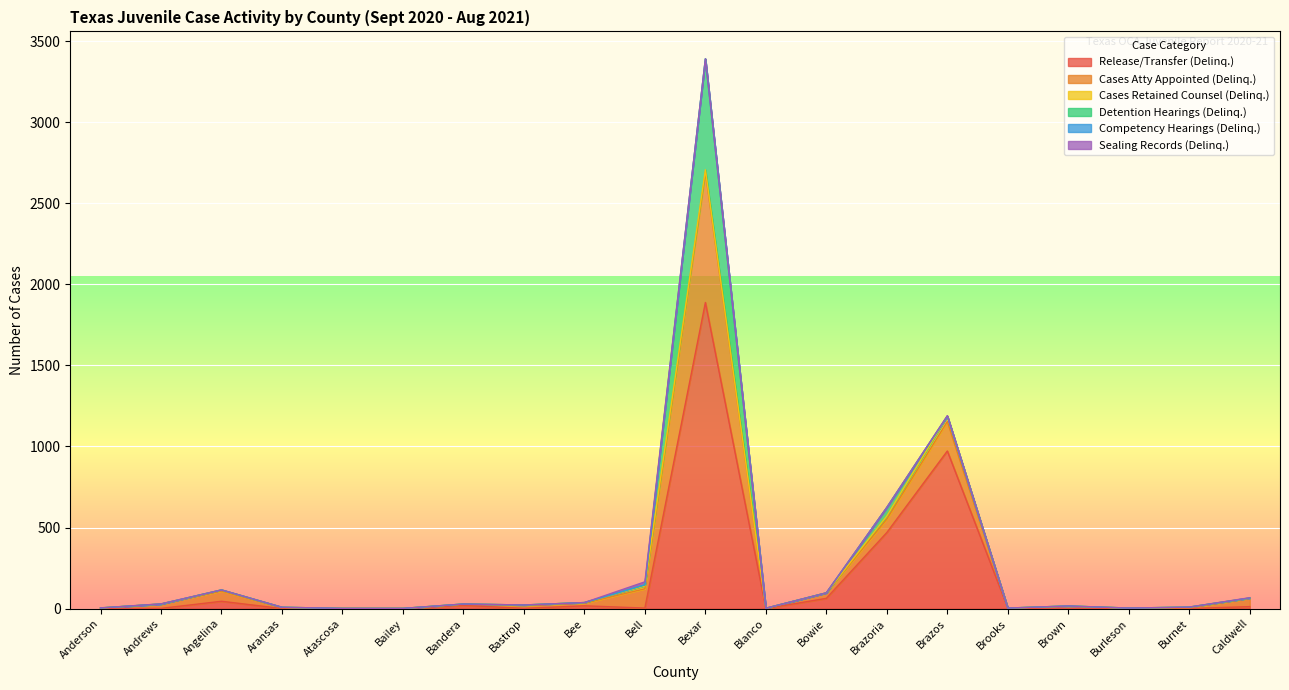

How many data points in Release/Transfer (Delinq.) are less than 3?

10